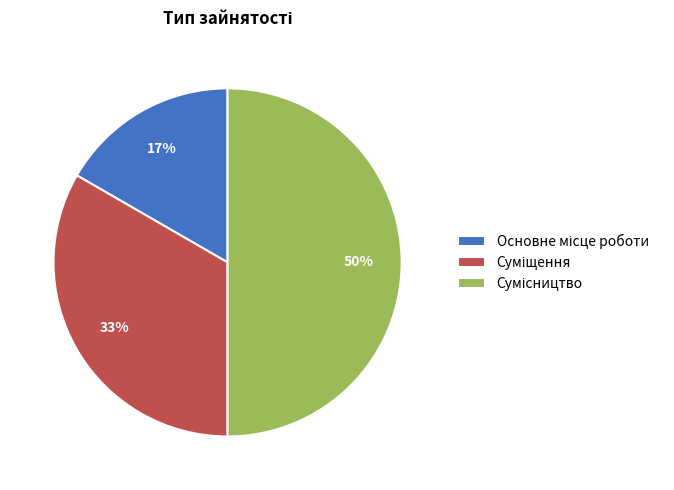

To the nearest percent, what is the difference between the largest and smallest slice percentages?

33%